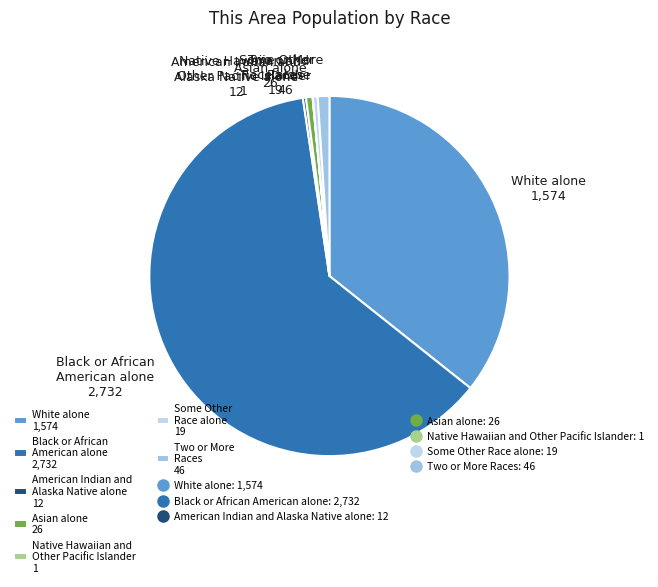

Does Black or African American alone 2,732 represent more than half of the total?

Yes